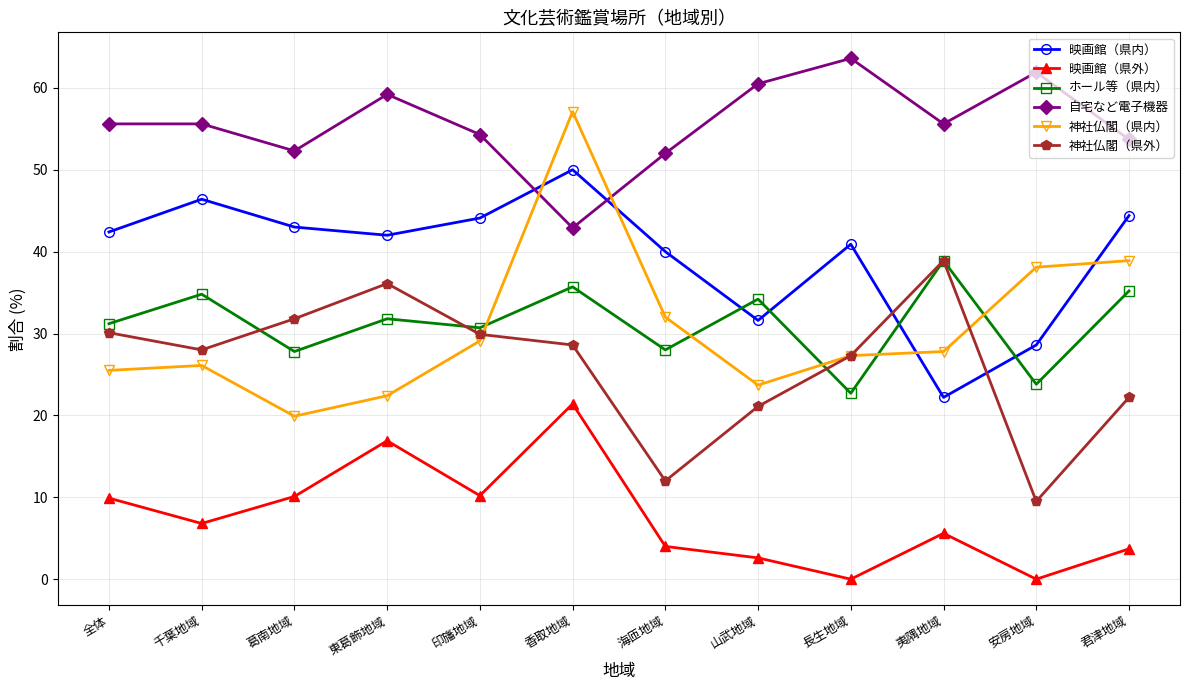

True or false: 映画館（県外） and ホール等（県内） cross at least once.

False